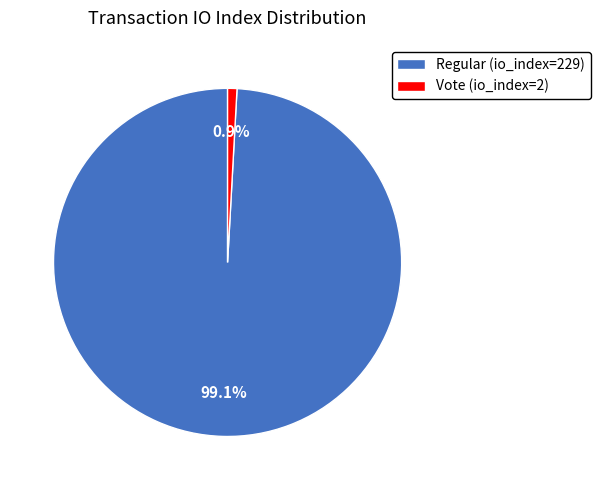

How many slices are in this pie chart?

2